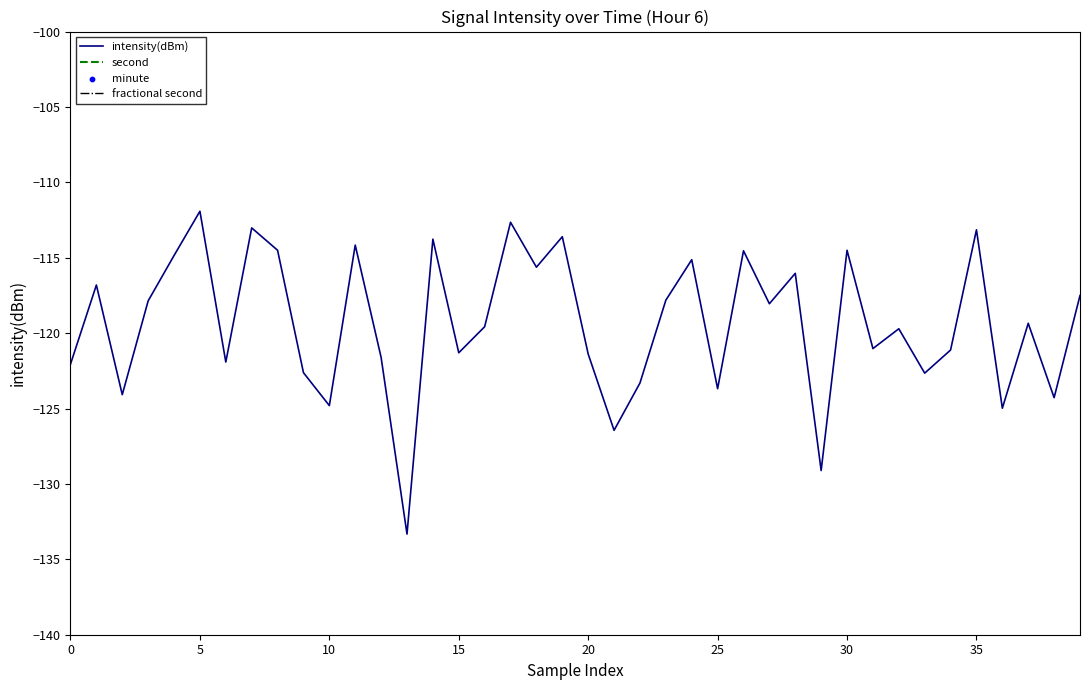

What are all the series names shown in the legend?

intensity(dBm), second, fractional second, minute